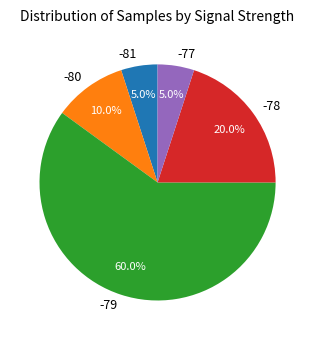

Approximately how many times larger is the value at -79 compared to -78?

3.0